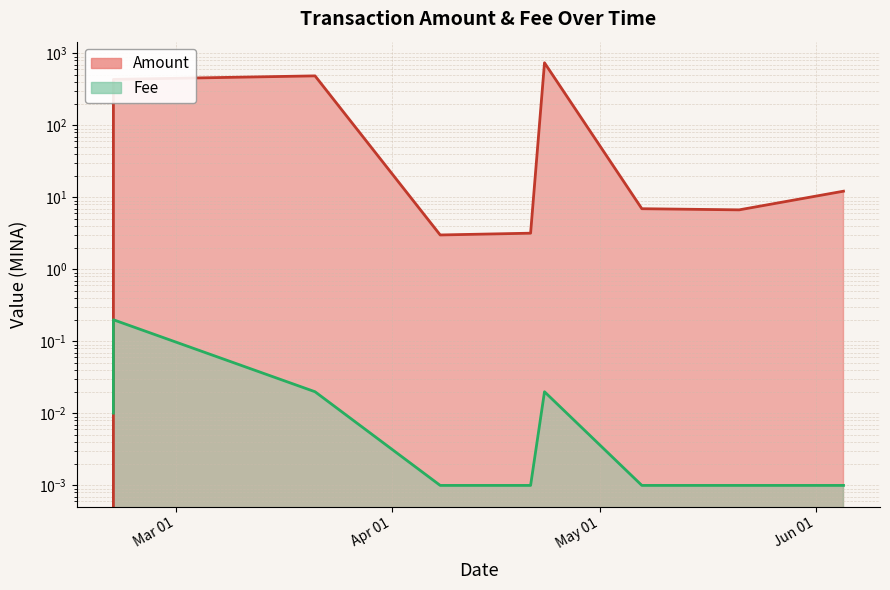

The value of Fee at 2024-04-08 is 0.0. True or false?

True